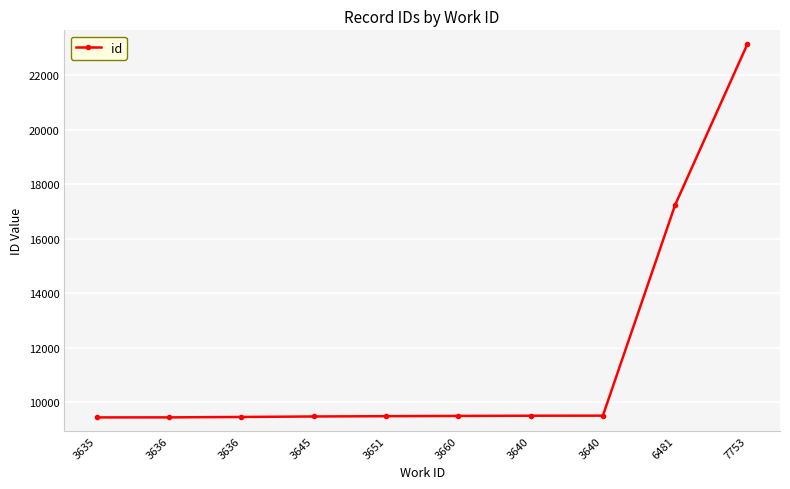

Reading left to right, transcribe all the data shown in this chart.

9434	9435	9450	9468	9479	9488	9496	9498	17246	23157